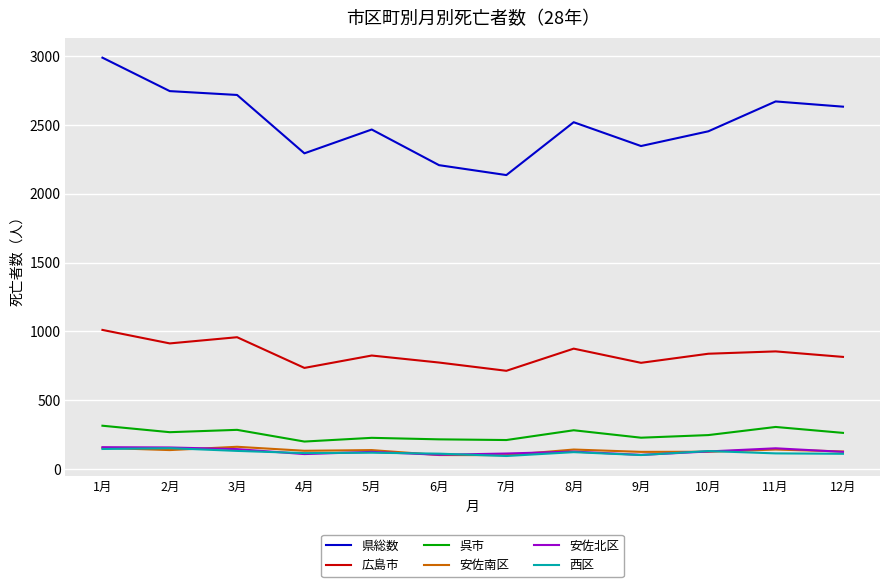

The 県総数 series shows 2671 at 11月. True or false?

True